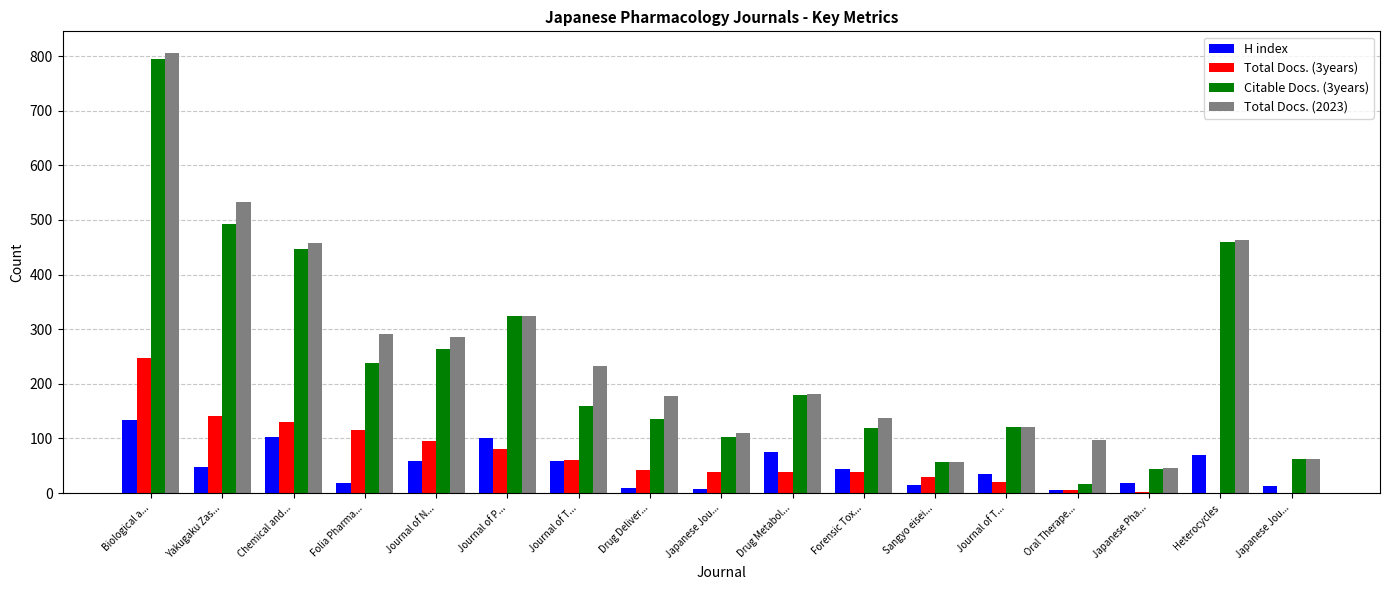

How many categories are shown in the chart?

17